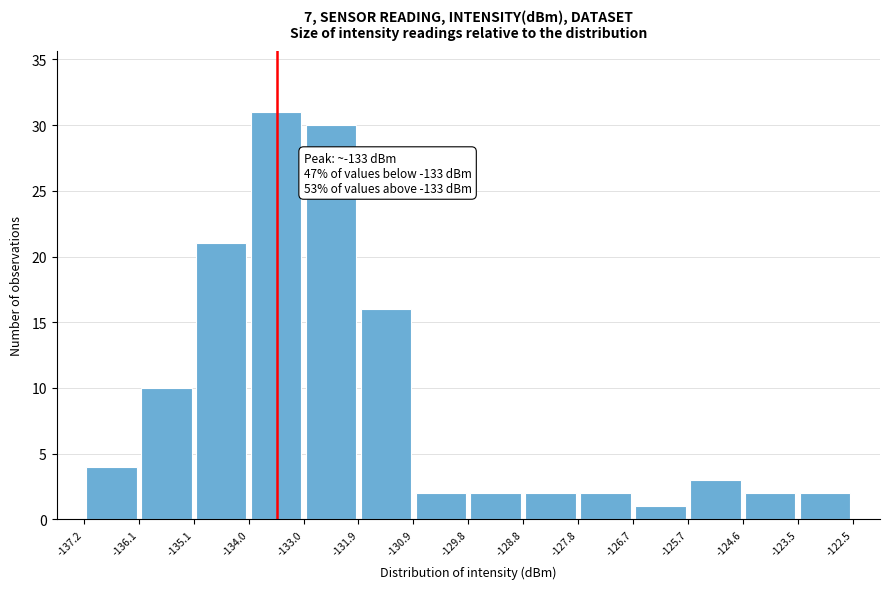

Which range on the x-axis has the tallest bar?

-134.0 to -133.0